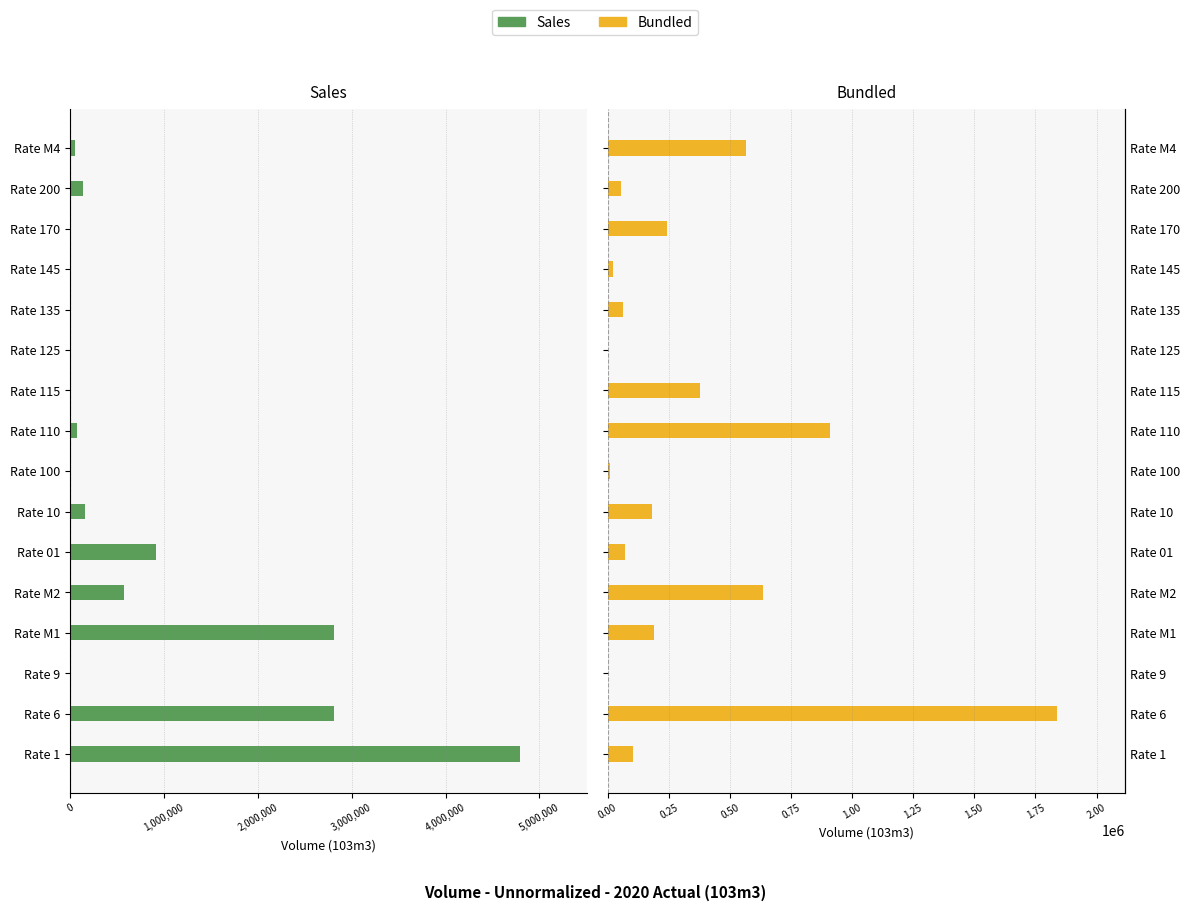

How many bars are there in total?

32